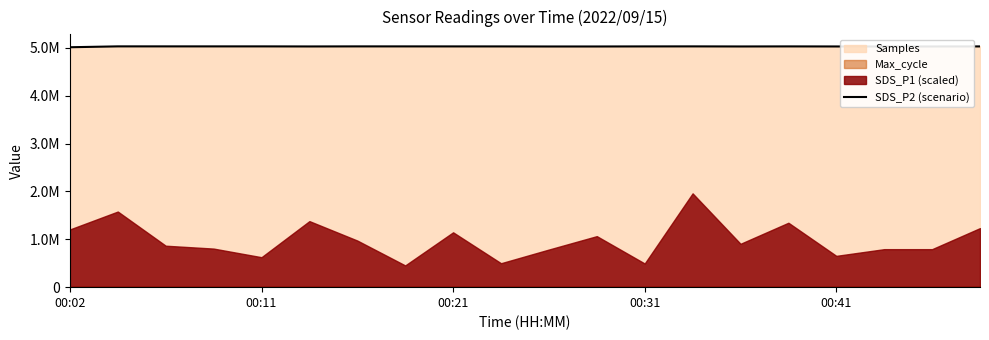

True or false: the data has more than 2 interior local peaks.

True